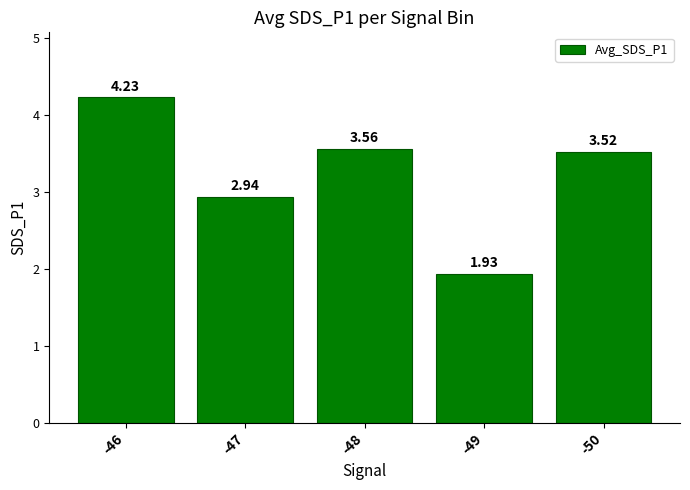

List the labels in order of value, smallest first.

-49, -47, -50, -48, -46